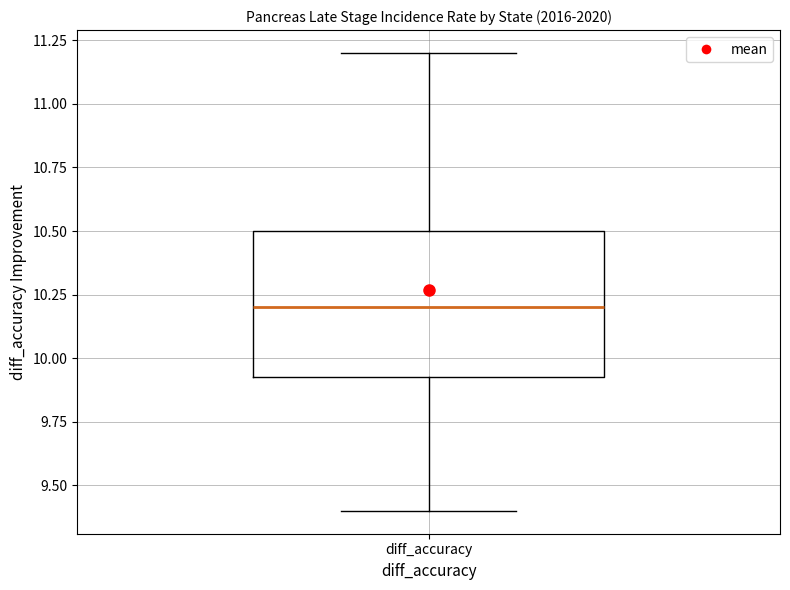

Where is the upper edge of the box for diff_accuracy on the y-axis? The values are not printed on the chart, so give them approximately, as read against the axis.

10.50